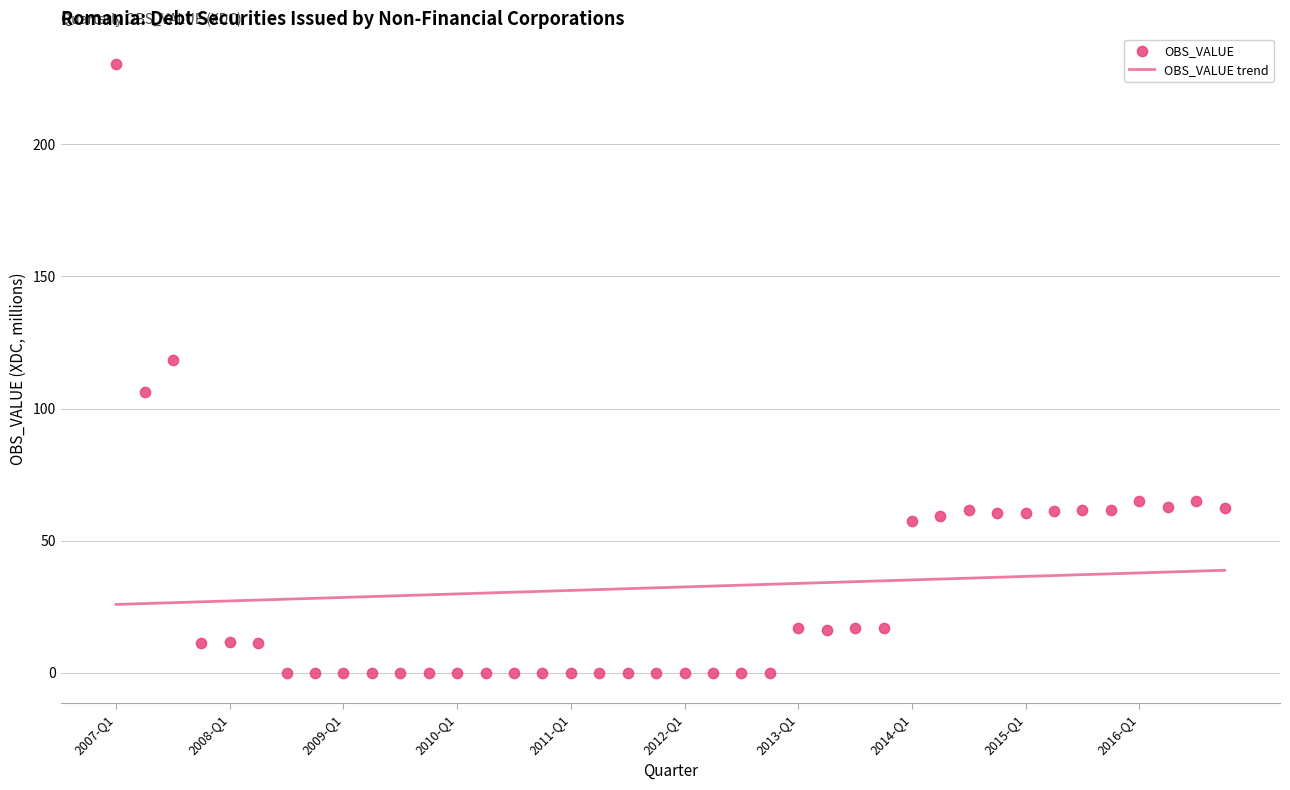

Which series contains the lowest Y value?

OBS_VALUE